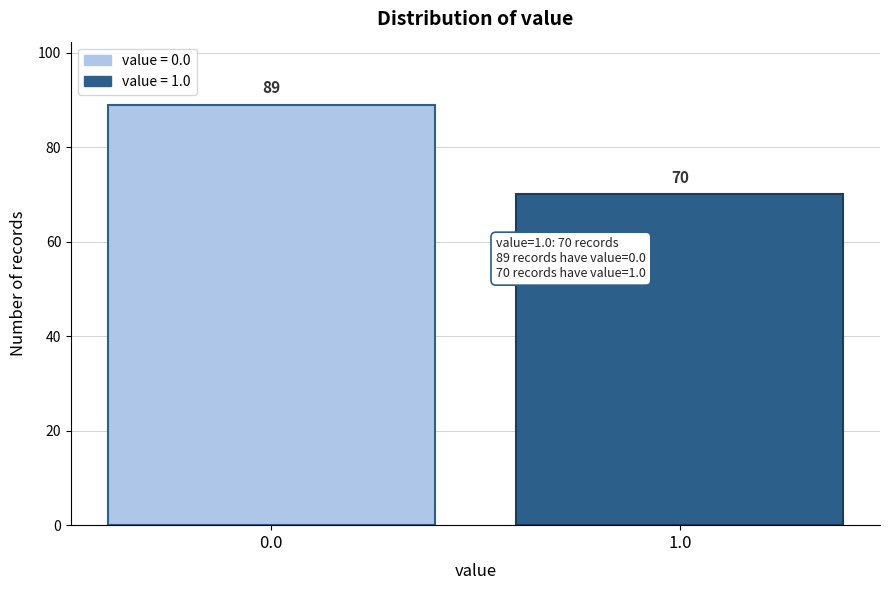

Reading left to right, extract all data points from this chart.

89	70